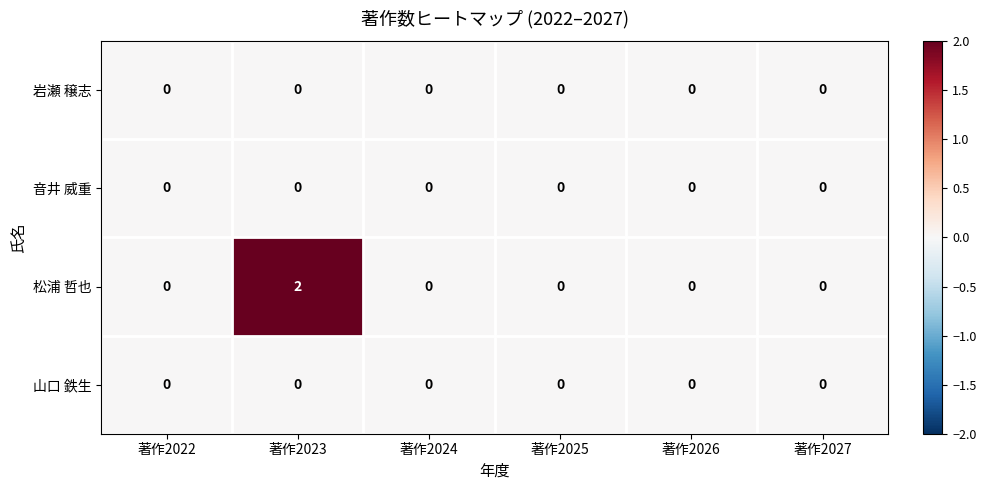

Which series has the largest range (max minus min)?

松浦 哲也